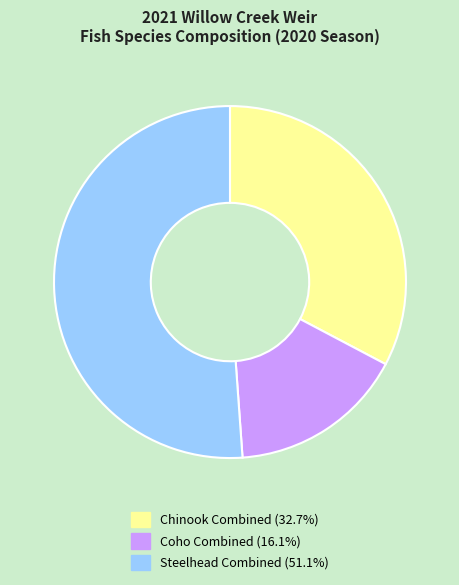

Rank the categories by value from lowest to highest.

Coho Combined, Chinook Combined, Steelhead Combined